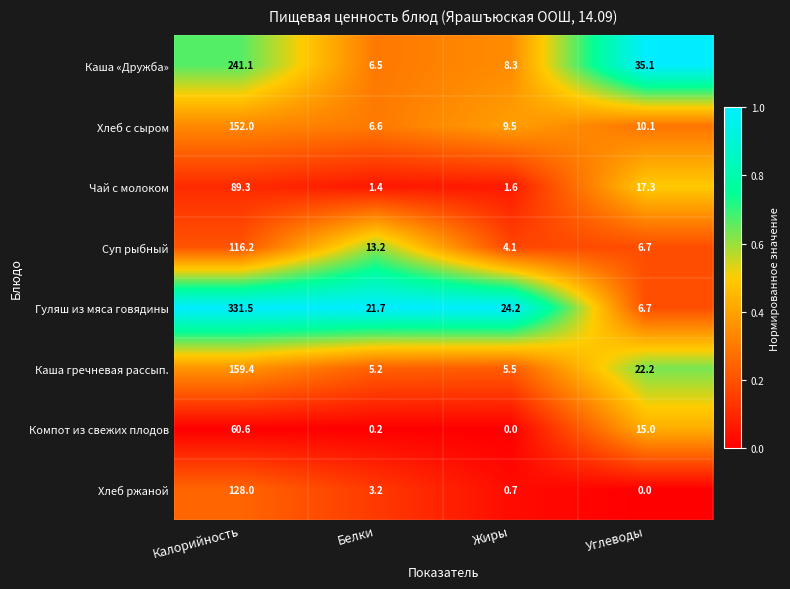

What is the difference between the Компот из свежих плодов values at Жиры and Углеводы?

15.0